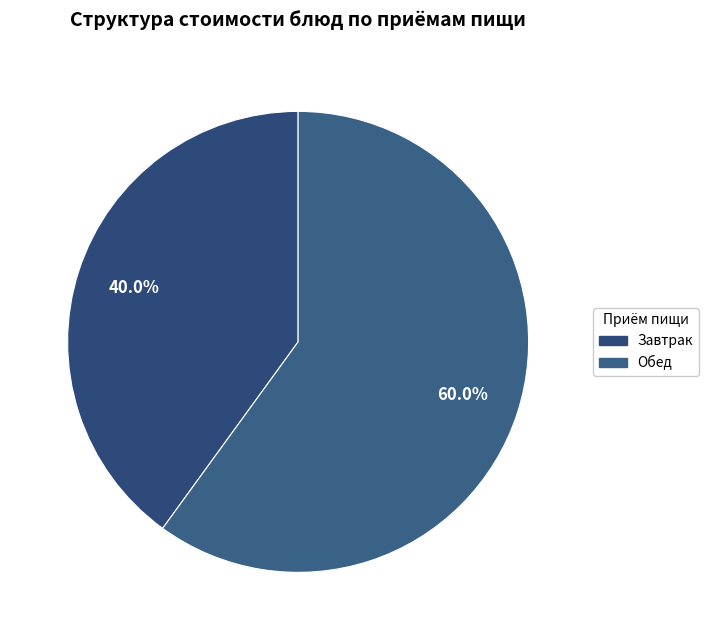

To the nearest percent, what is the average slice percentage?

50%